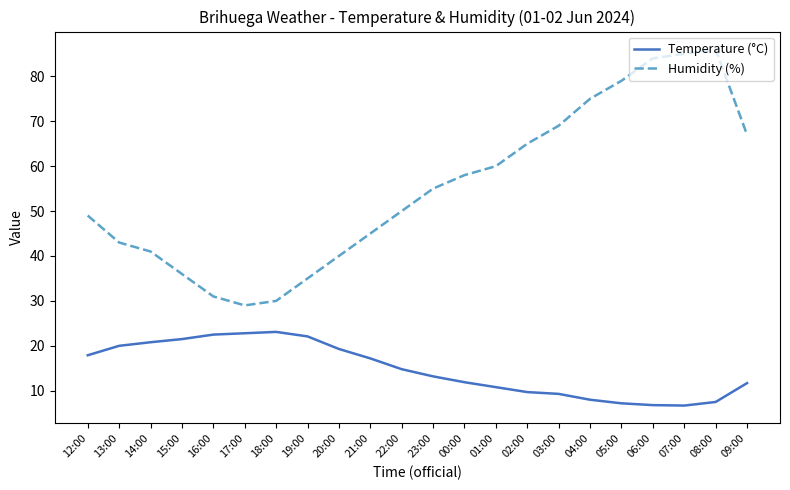

How many lines are shown in the chart?

2